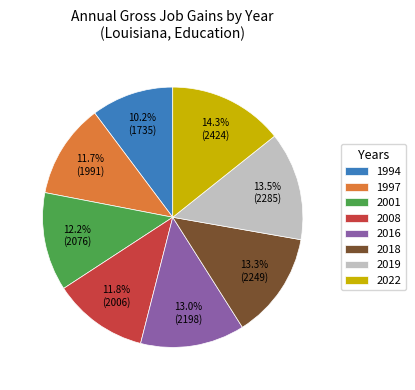

To the nearest percent, what is the average slice percentage?

12%